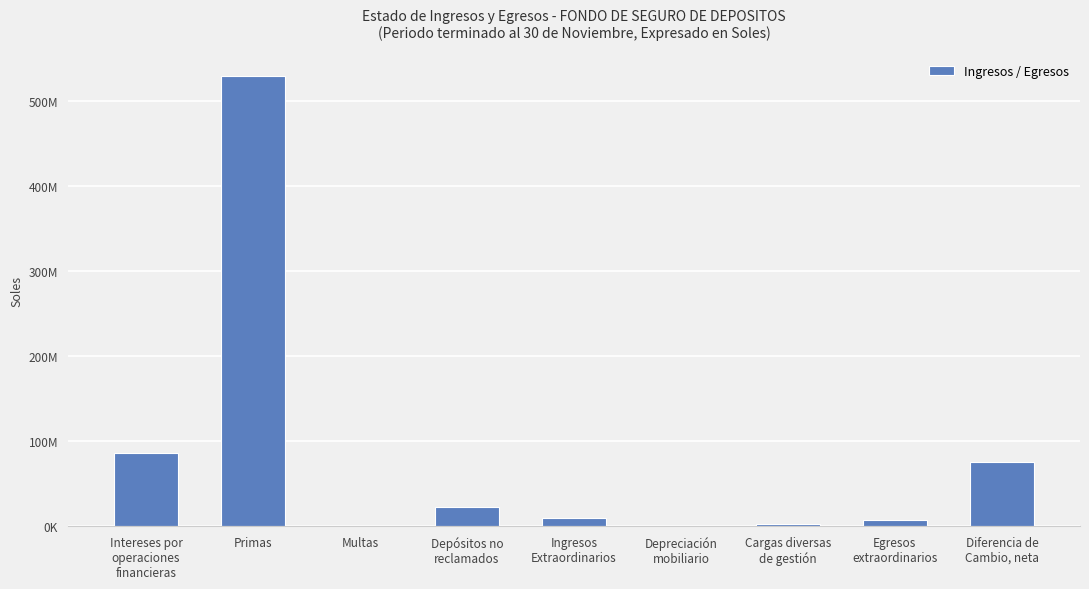

Are the bars horizontal?

No